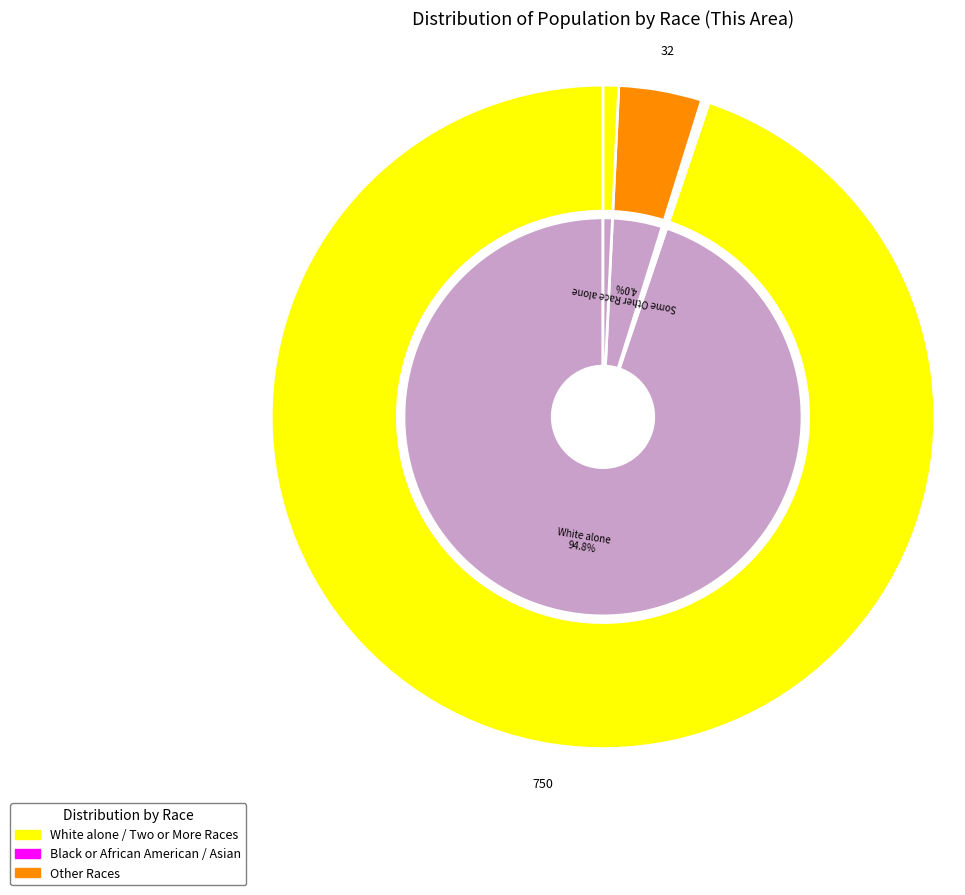

Does White alone represent more than half of the total?

Yes